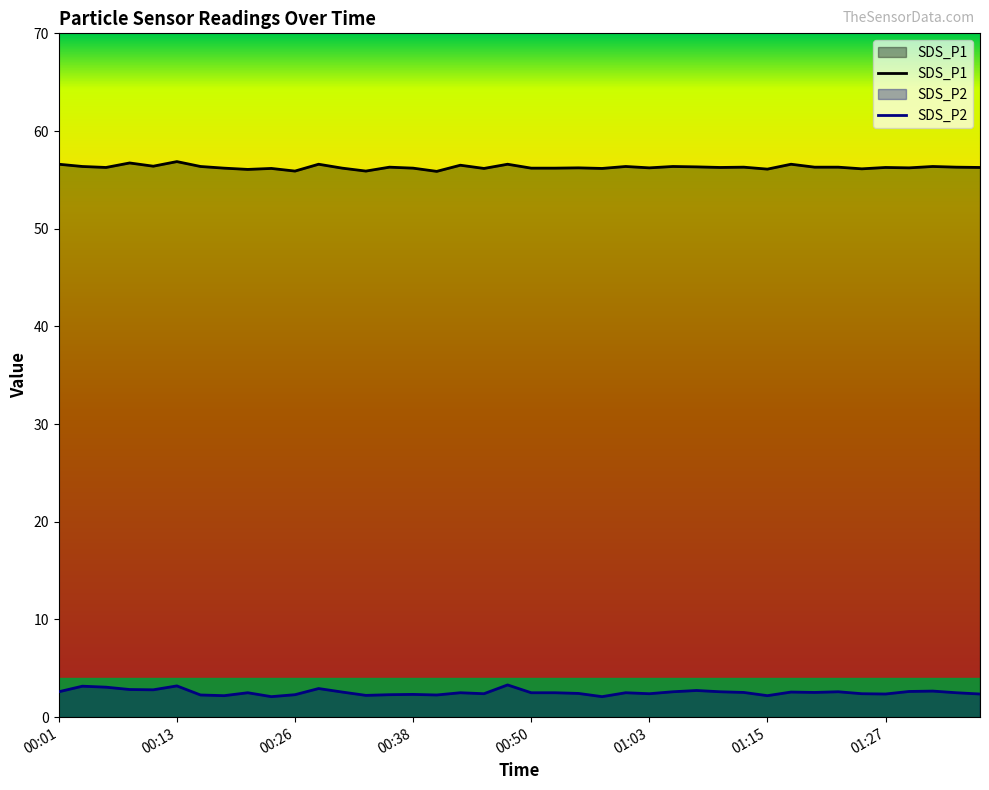

True or false: SDS_P2 and SDS_P1 intersect in this chart.

False